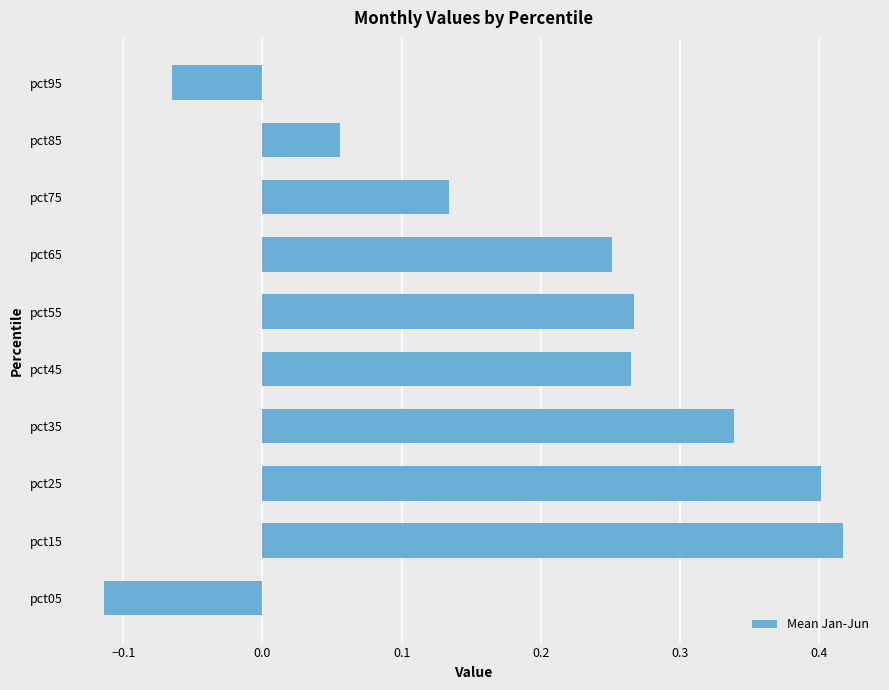

True or false: the data shows 0.4 at pct55.

False